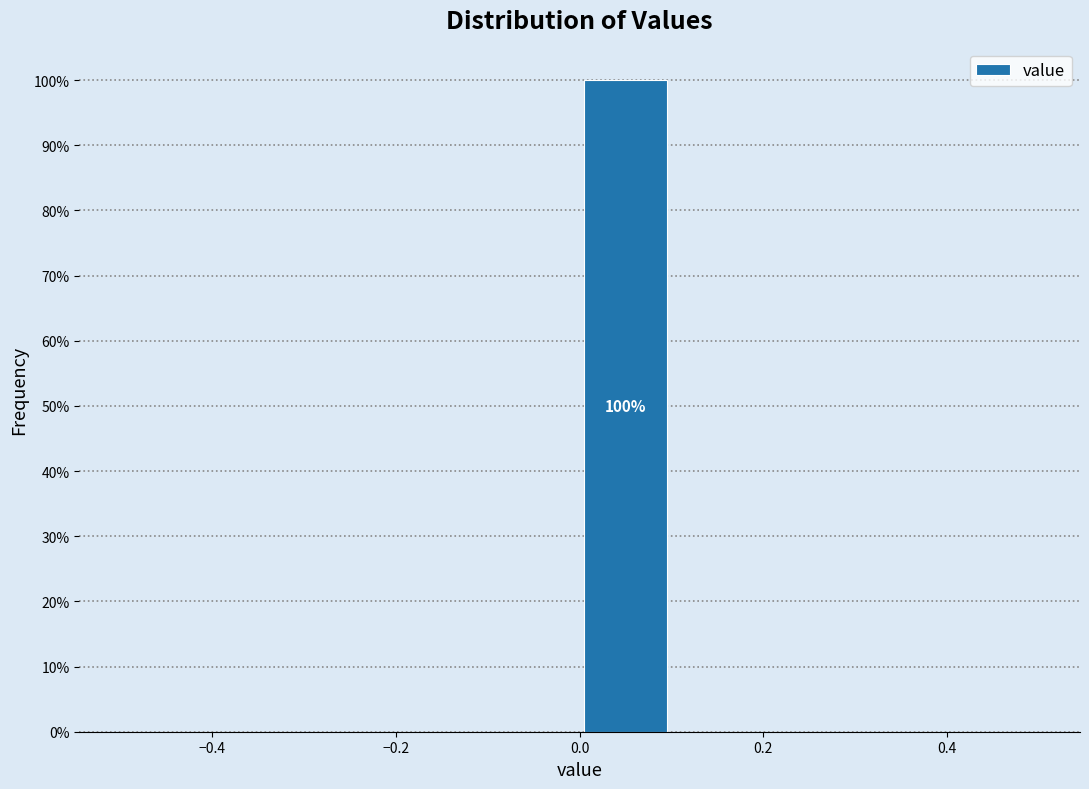

Which range on the x-axis has the tallest bar?

0.0 to 0.1